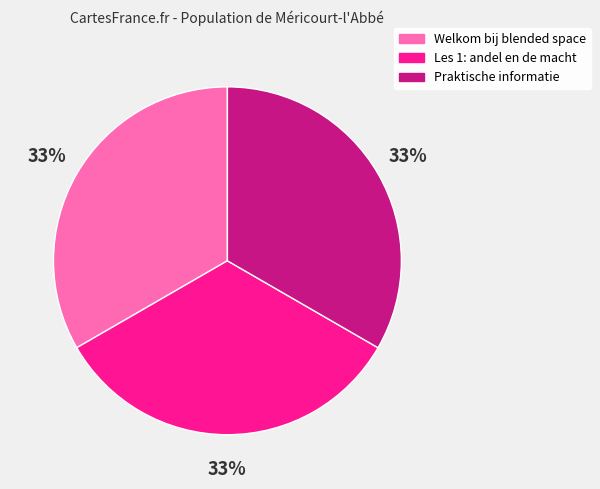

Approximately how many times larger is the value at Praktische informatie compared to Les 1: andel en de macht?

1.0